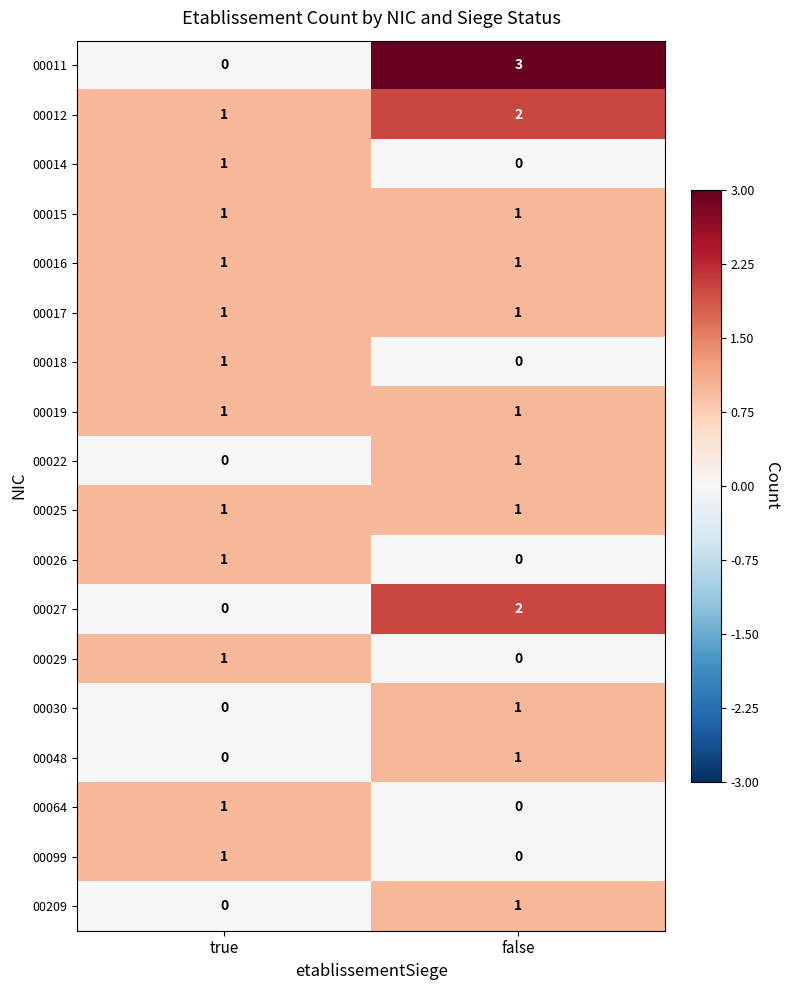

The 00015 series shows 1 at false. True or false?

True